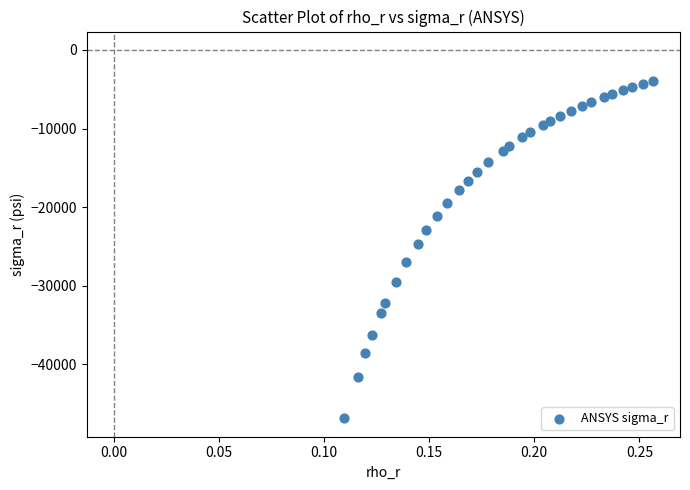

What is the range of Y values (max minus min)?

42906.9